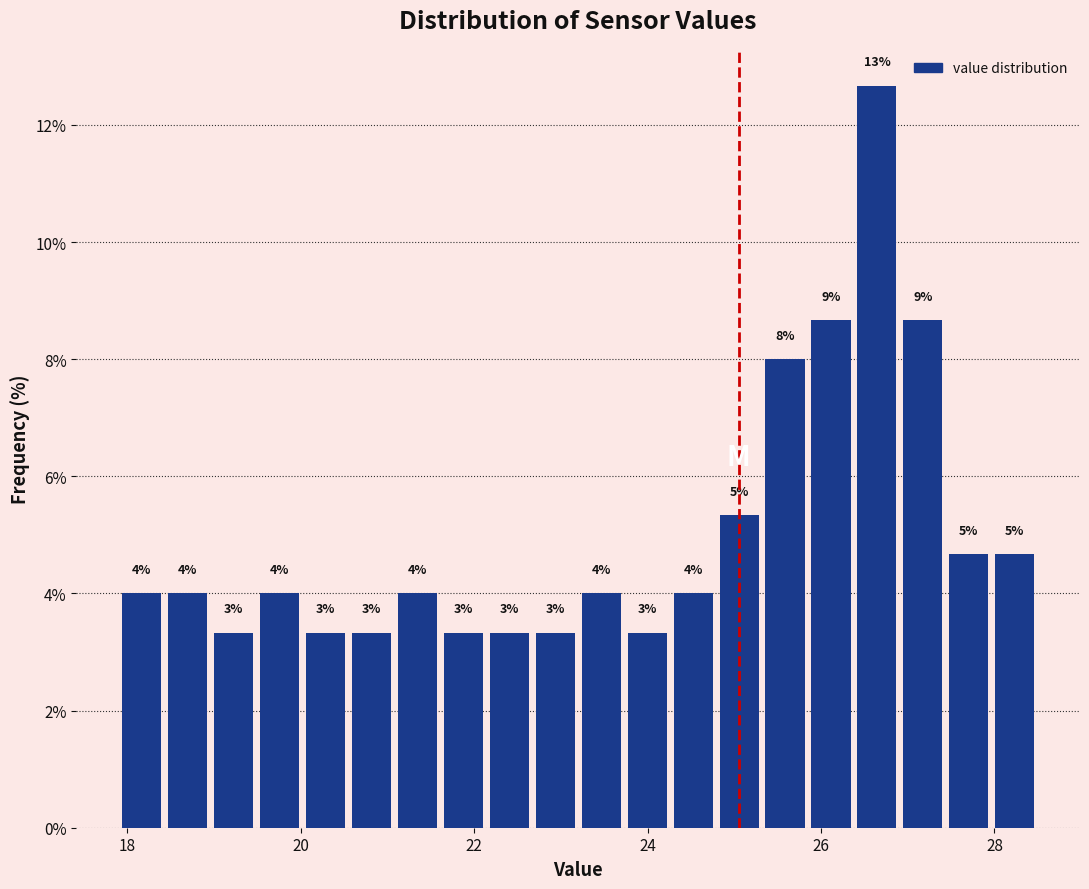

Read against the x-axis, roughly where is the centre of the tallest bar?

26.6